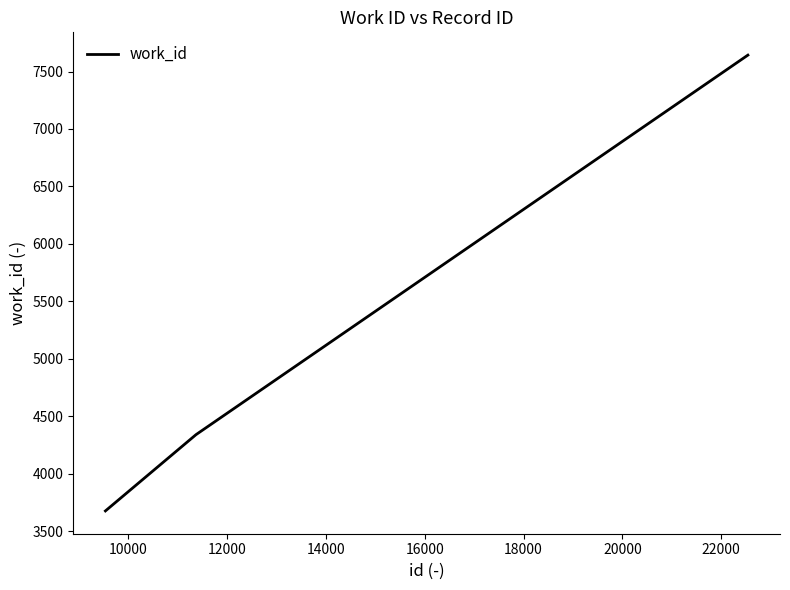

How many series are shown in this chart?

1